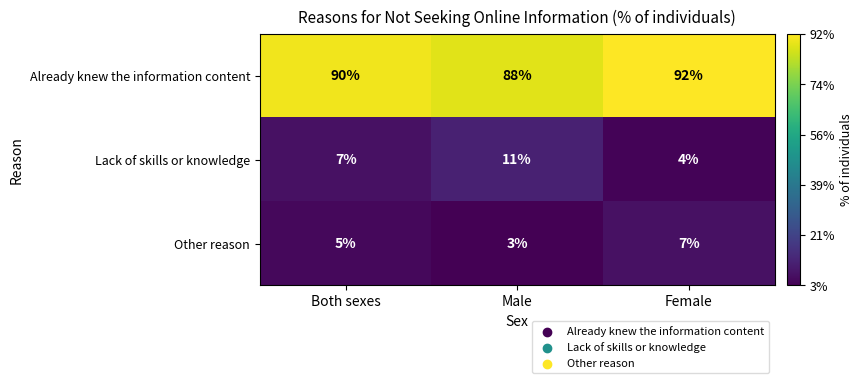

Which category has the highest value in the Other reason series?

Female